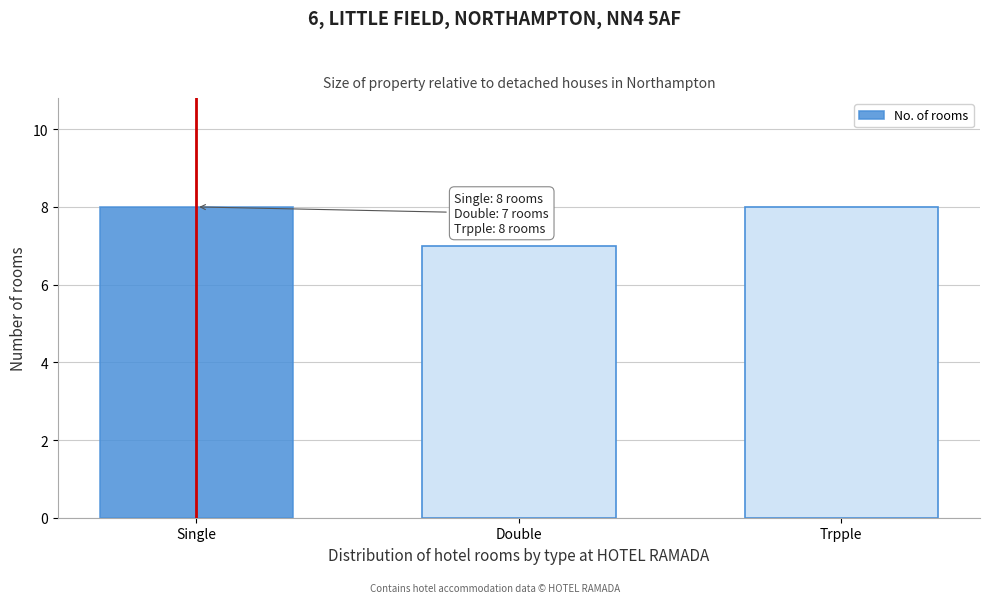

Reading right to left, transcribe all the data shown in this chart.

8	7	8